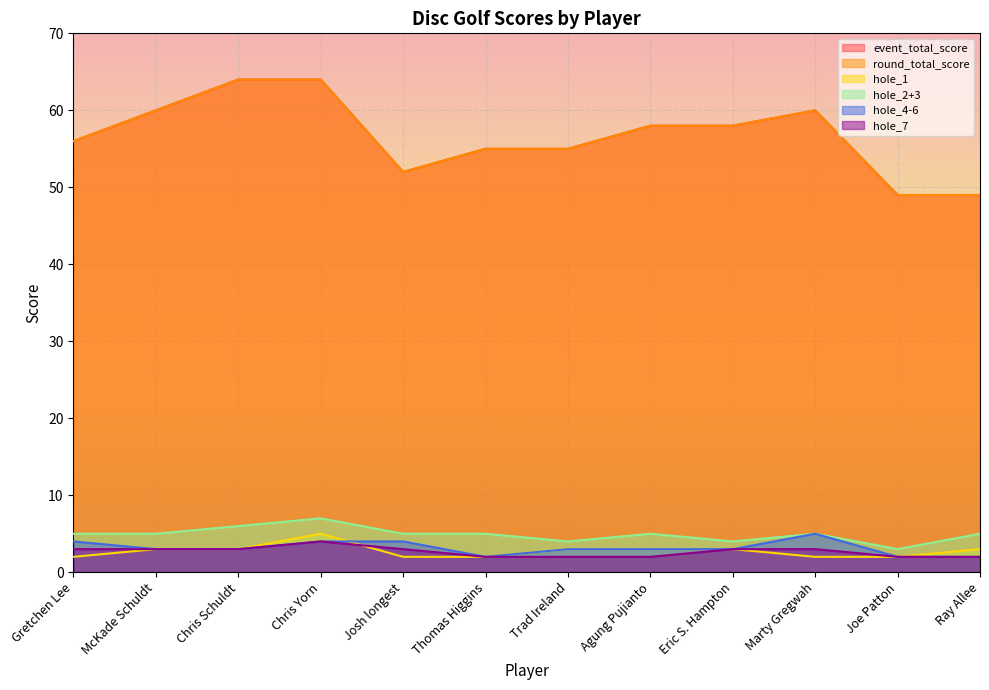

Reading left to right, list all the values displayed in this chart.

event_total_score: 56	60	64	64	52	55	55	58	58	60	49	49
round_total_score: 56	60	64	64	52	55	55	58	58	60	49	49
hole_1: 2	3	3	5	2	2	3	3	3	2	2	3
hole_2+3: 5	5	6	7	5	5	4	5	4	5	3	5
hole_4-6: 4	3	3	4	4	2	3	3	3	5	2	2
hole_7: 3	3	3	4	3	2	2	2	3	3	2	2